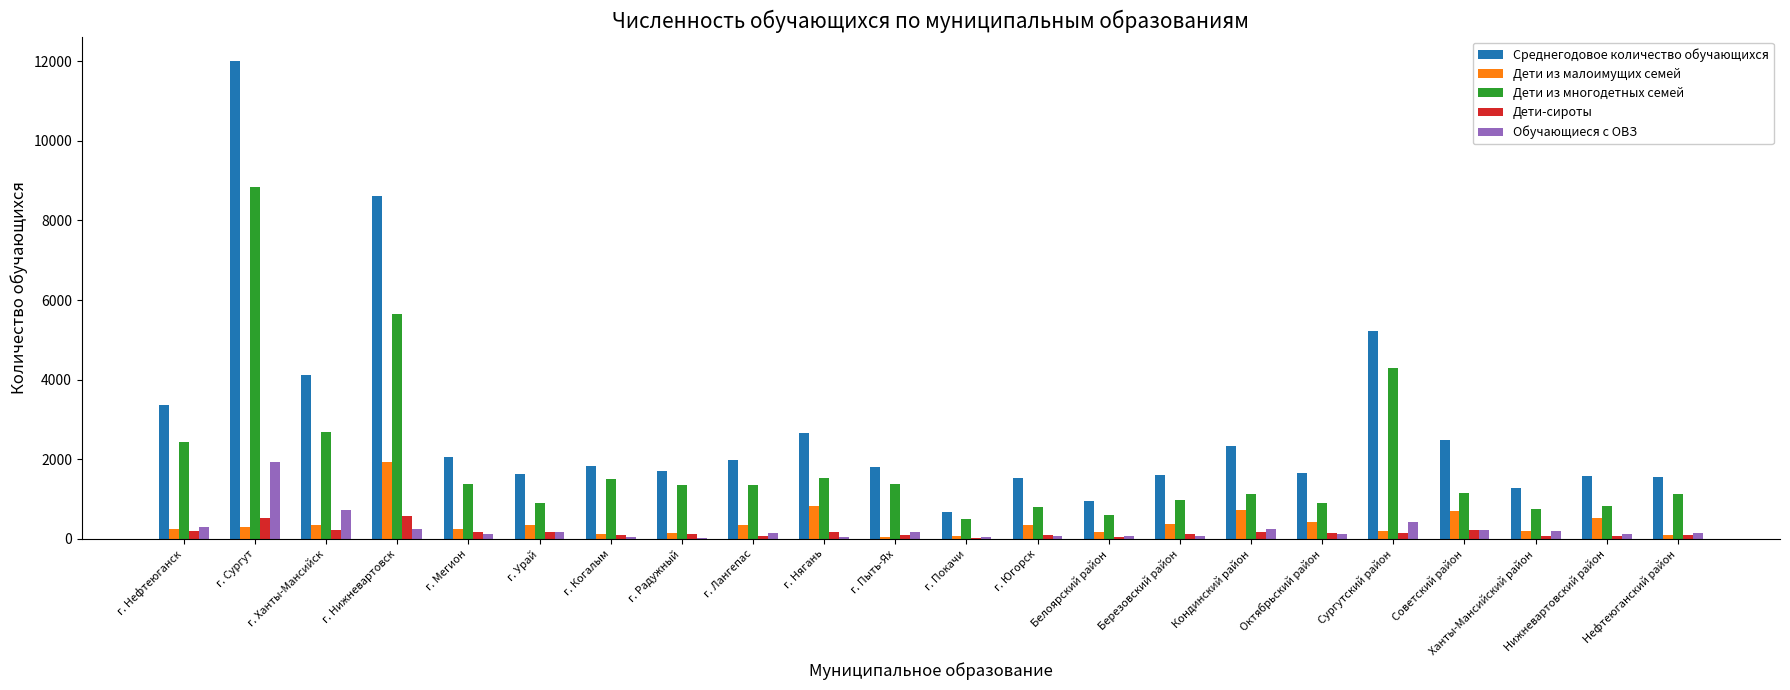

True or false: Дети из многодетных семей has a value of 764 at Советский район.

False